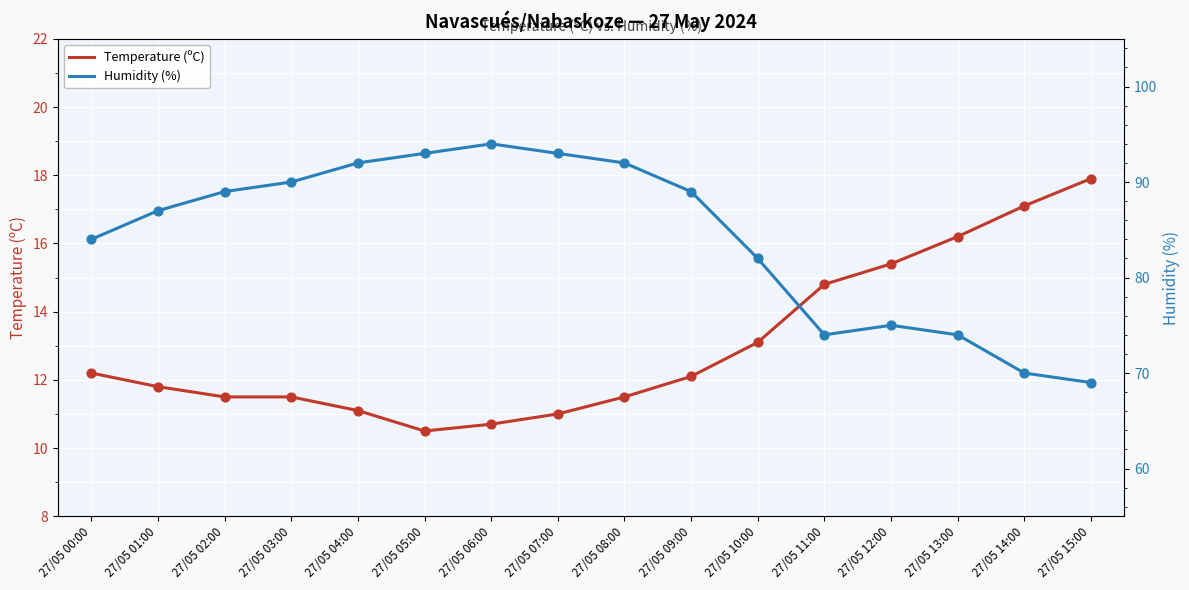

What is the total value across all series at 27/05 09:00?

101.1